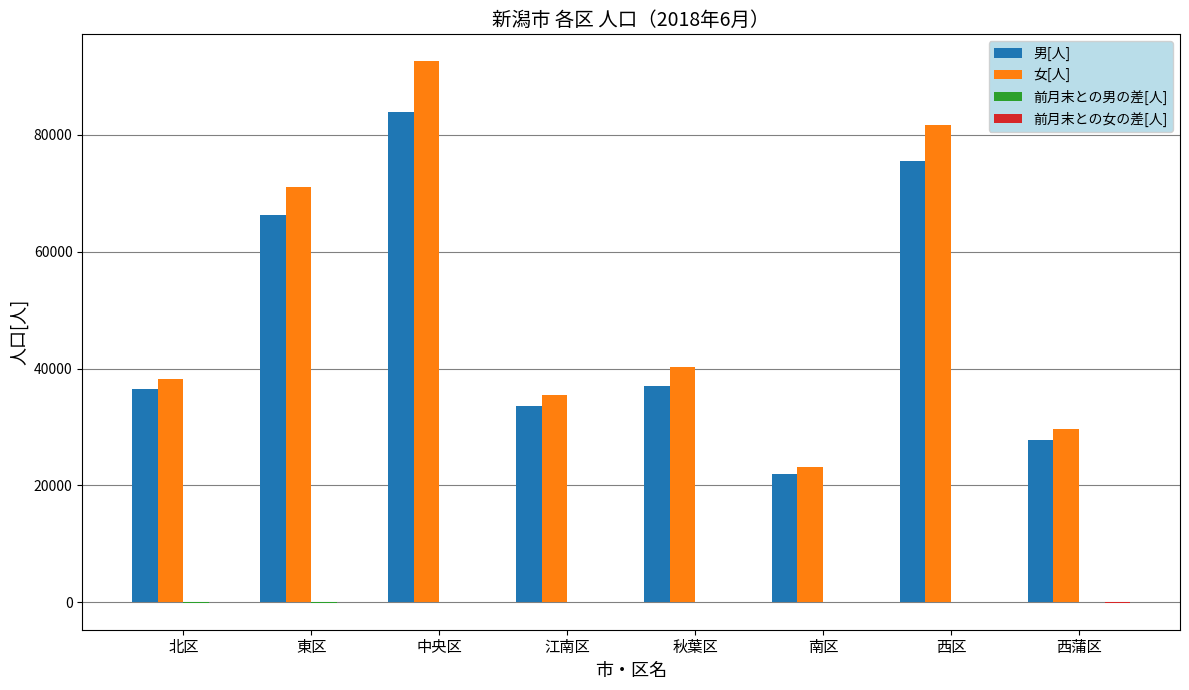

Where is 女[人] nearest to the value 57855?

東区